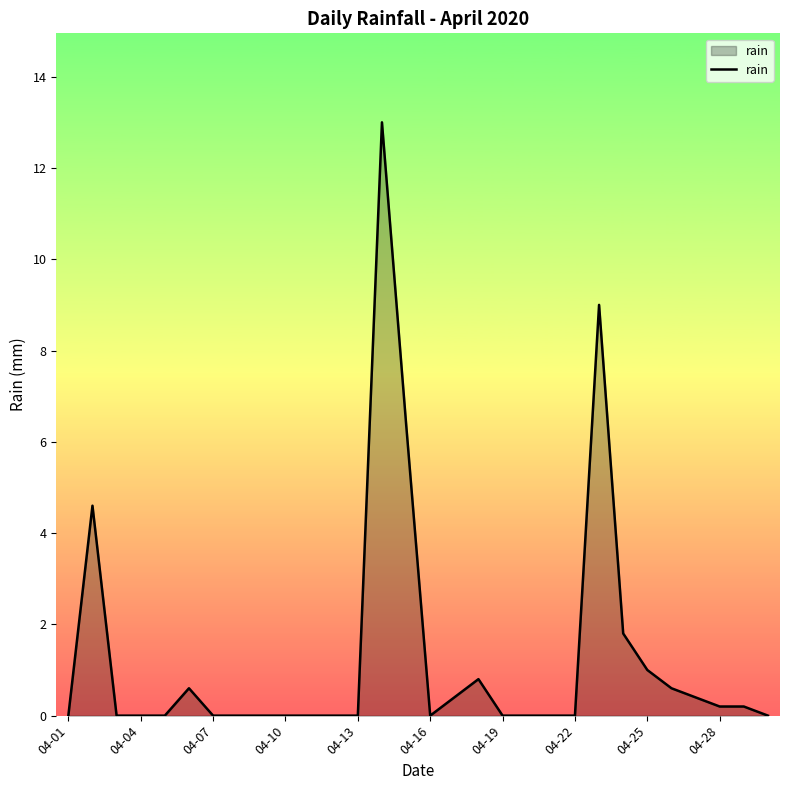

Does the chart have visible grid lines?

No